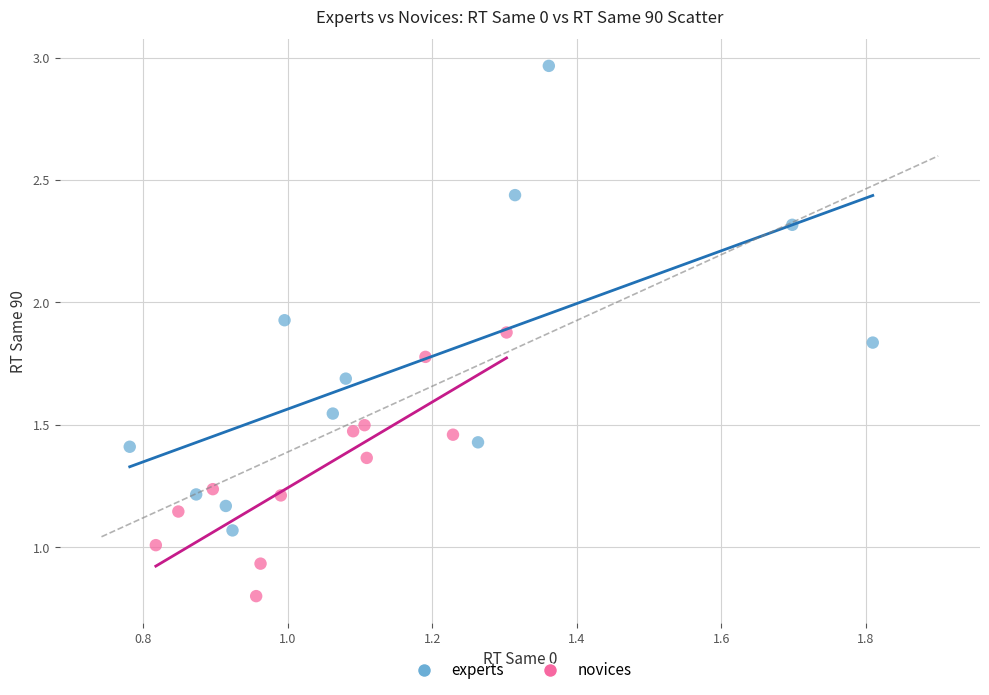

Which series has the largest Y range (max minus min)?

experts